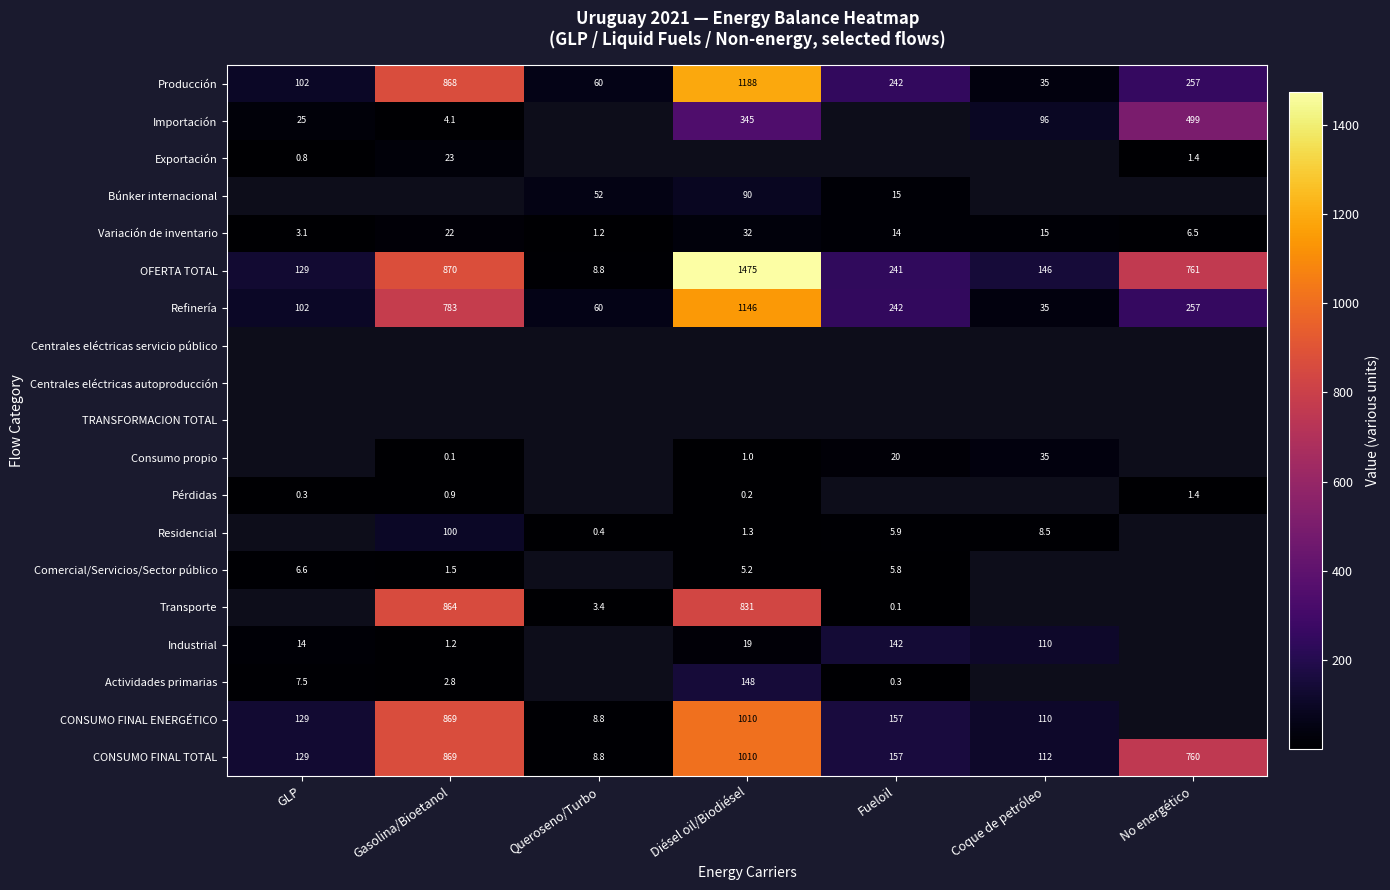

At which label does Refinería reach its peak?

Diésel oil/Biodiésel